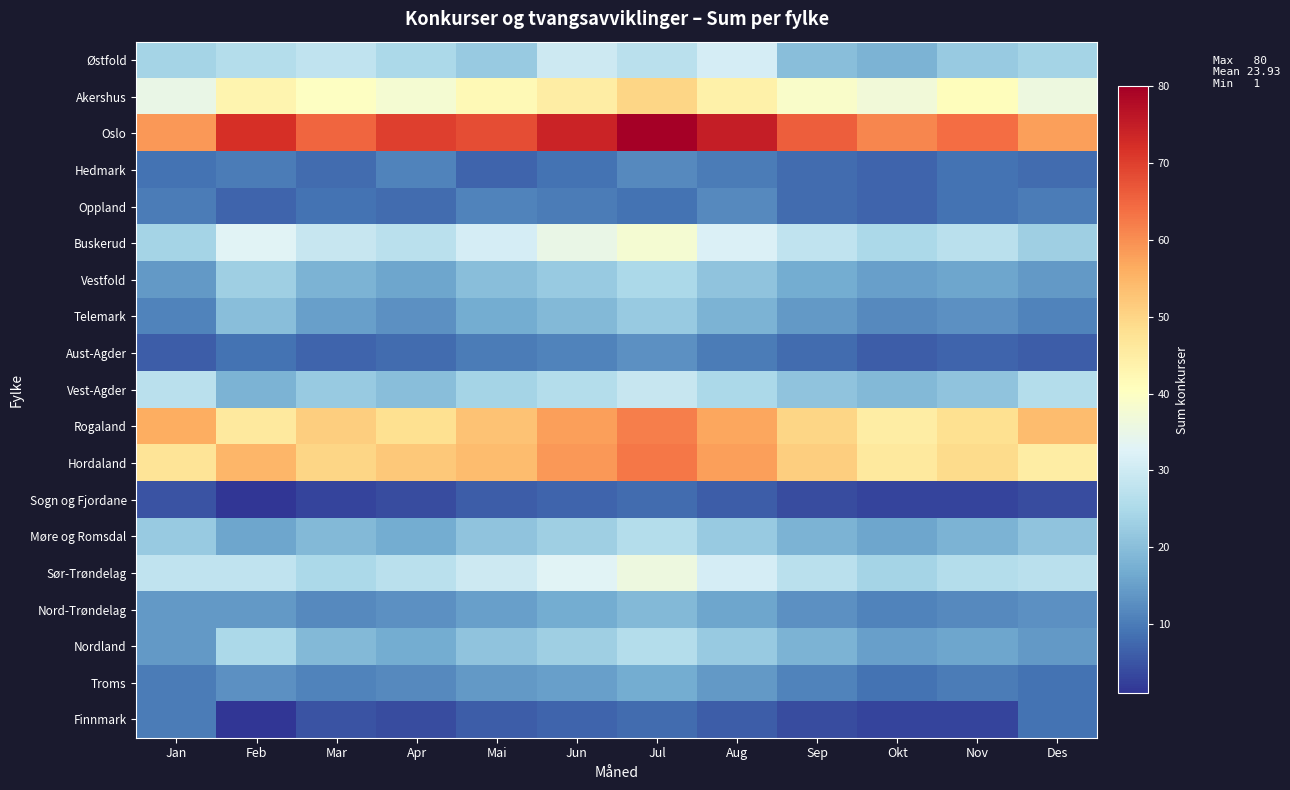

Which series has the widest spread of values?

Oslo